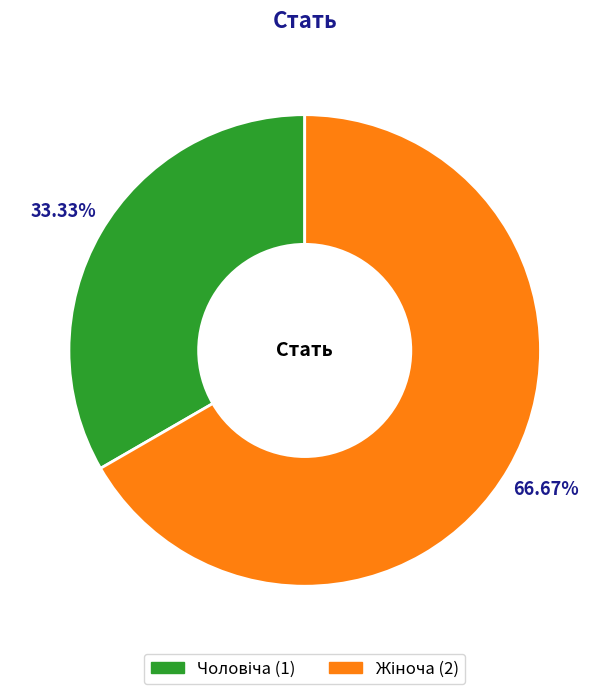

How many segments does this pie chart have?

2